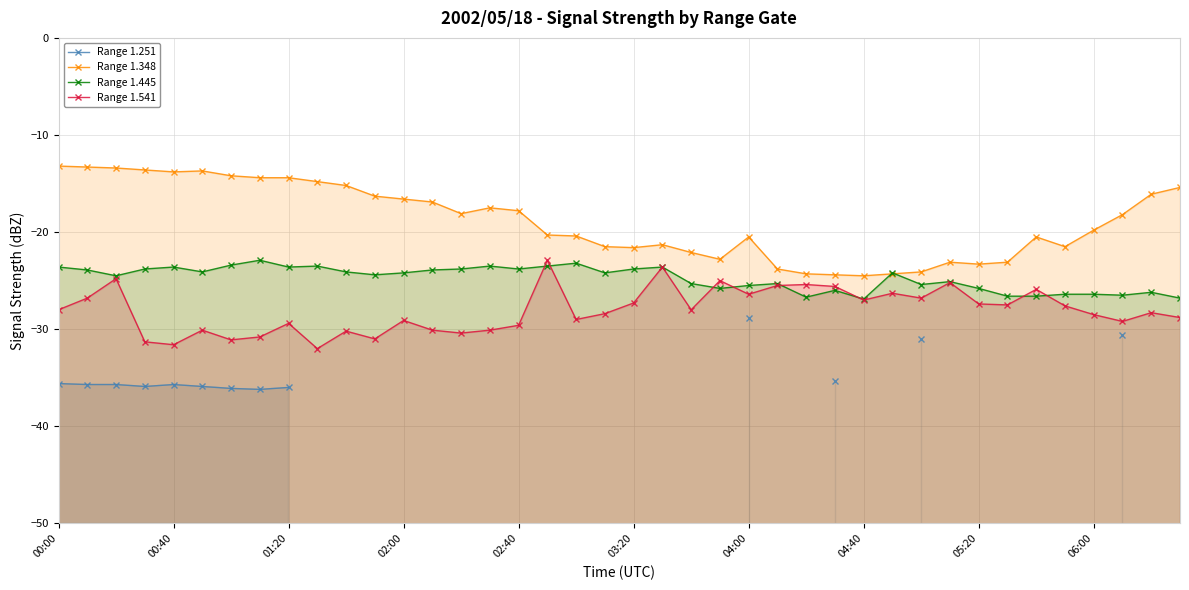

What are all the series names shown in the legend?

Range 1.251, Range 1.348, Range 1.445, Range 1.541